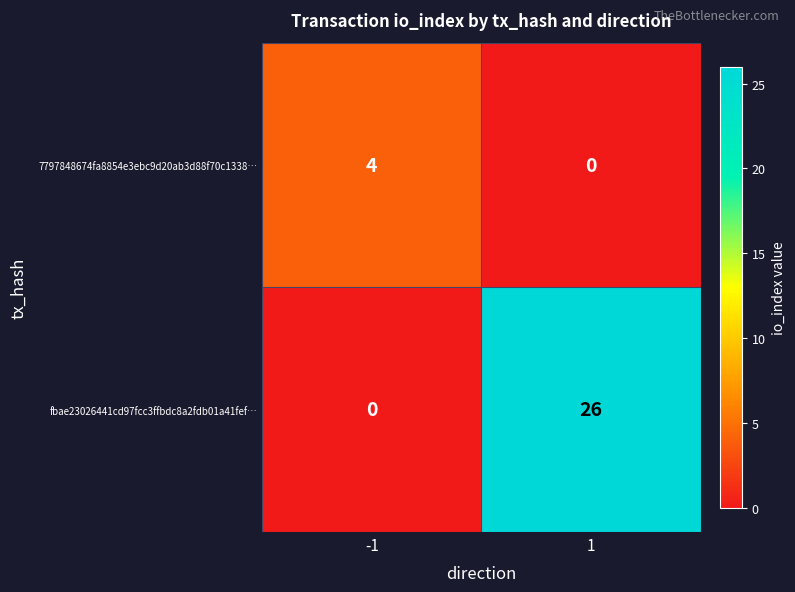

What is the total value across all series at 1?

26